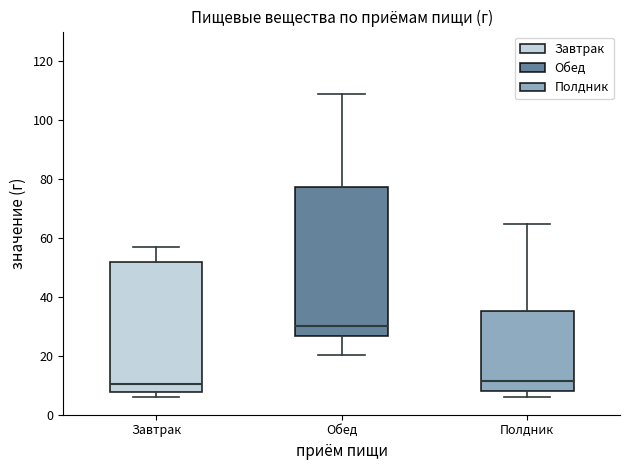

Which box is the tallest, from its lower edge to its upper edge?

Обед